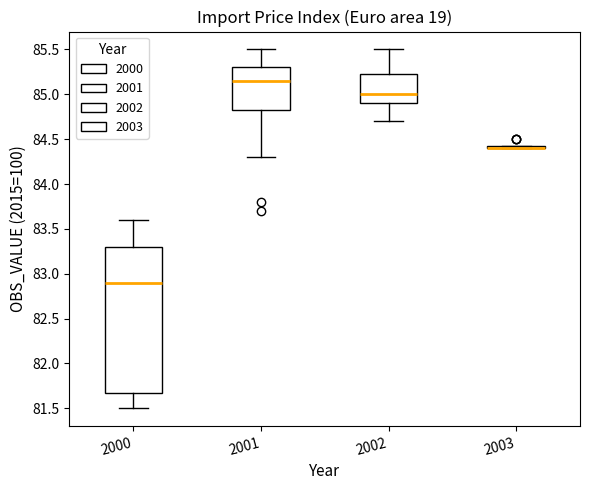

Reading left to right, transcribe this box plot: for each box, give where its median line is, the range the box spans, and where its two whiskers end, as read against the y-axis. The values are not printed on the chart, so give them approximately, as read against the axis.

2000: median 82.90, box 81.70 to 83.30, whiskers 81.50 to 83.60
2001: median 85.15, box 84.85 to 85.30, whiskers 84.30 to 85.50
2002: median 85.00, box 84.90 to 85.25, whiskers 84.70 to 85.50
2003: box collapsed to a line at 84.40, whiskers 84.40 to 84.45